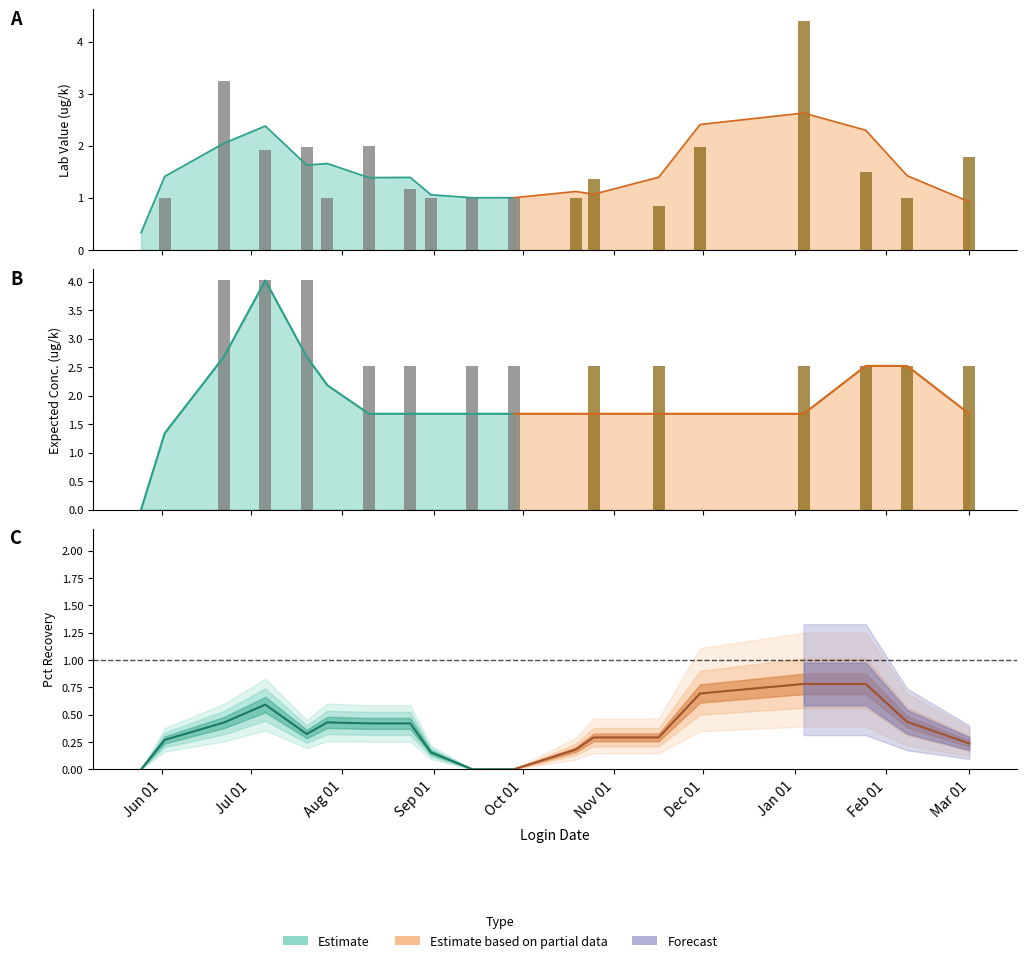

Which category has the lowest value in the Expected Conc. series?

2016-05-25